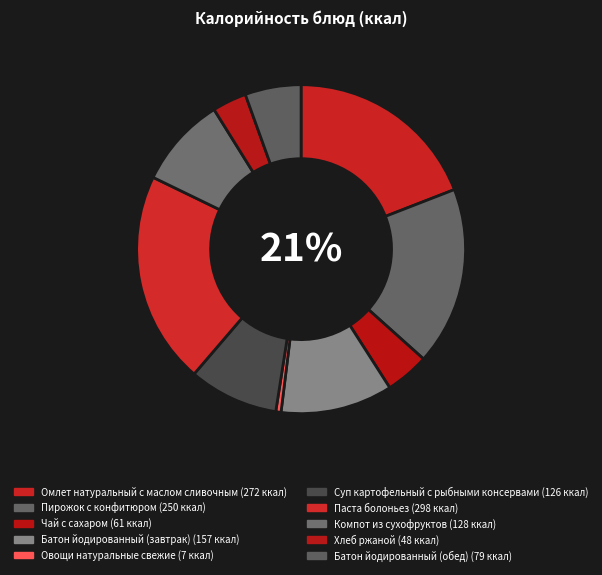

What percentage is the Пирожок с конфитюром slice, to the nearest percent?

18%